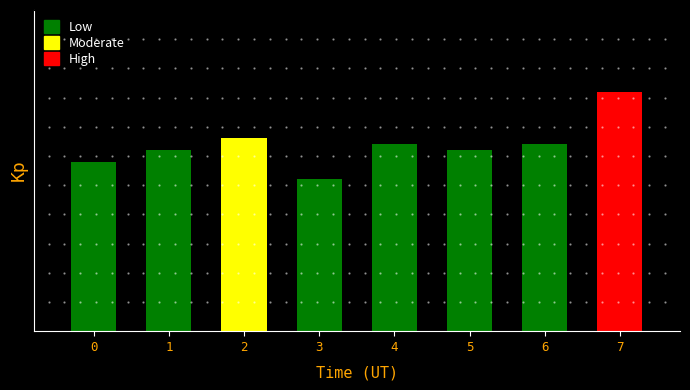

Are the bars horizontal?

No